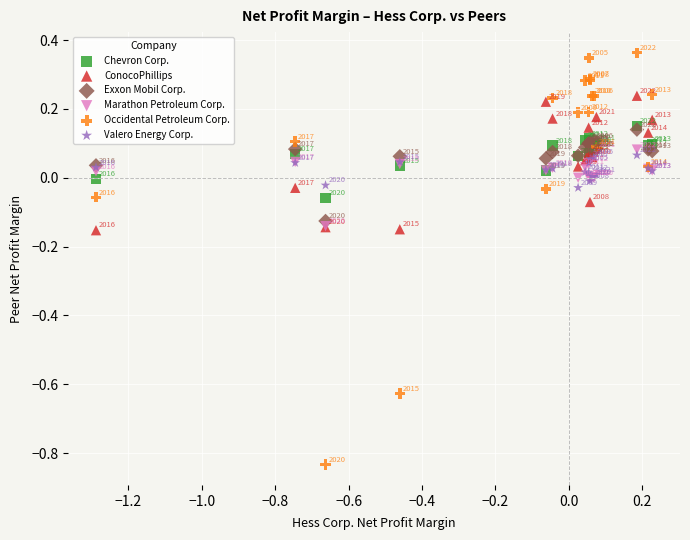

Which series contains the highest Y value?

Occidental Petroleum Corp.